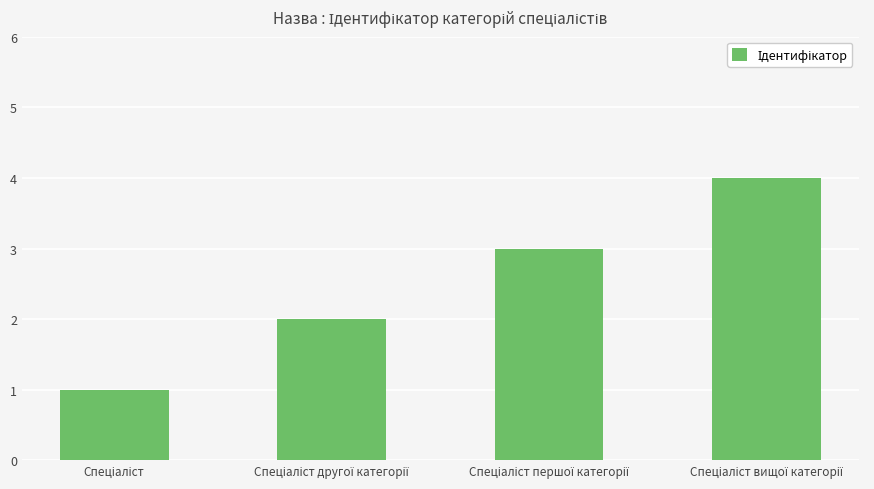

What is the maximum value shown in the chart?

4